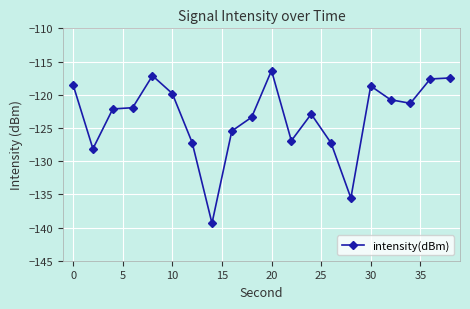

What is the difference between the maximum and minimum values?

23.0